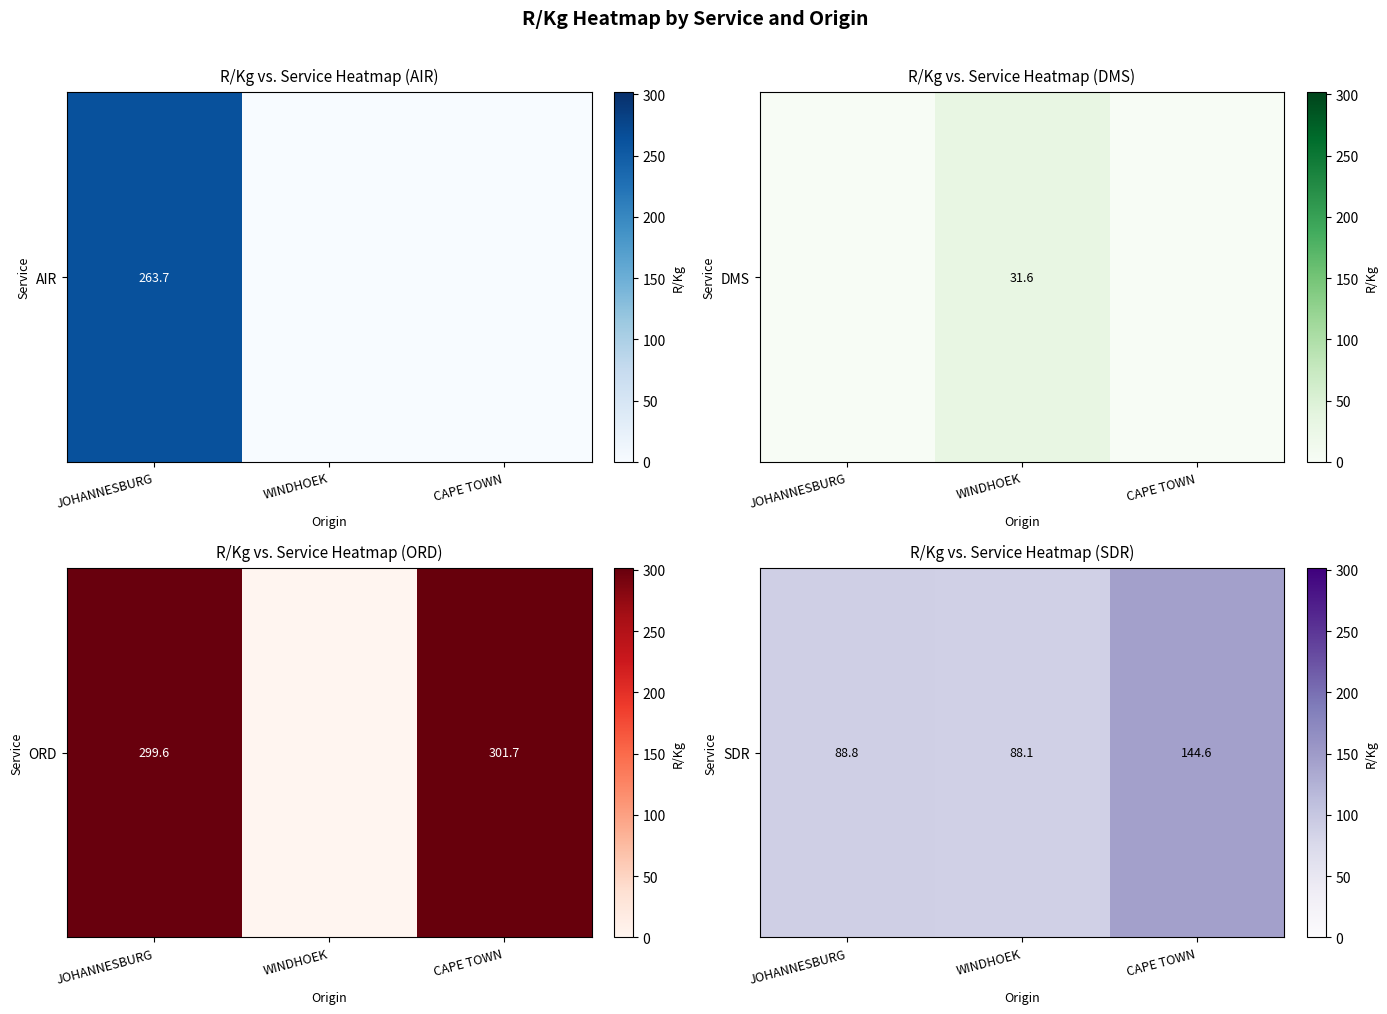

Is it true that the value at JOHANNESBURG is 38.4?

False